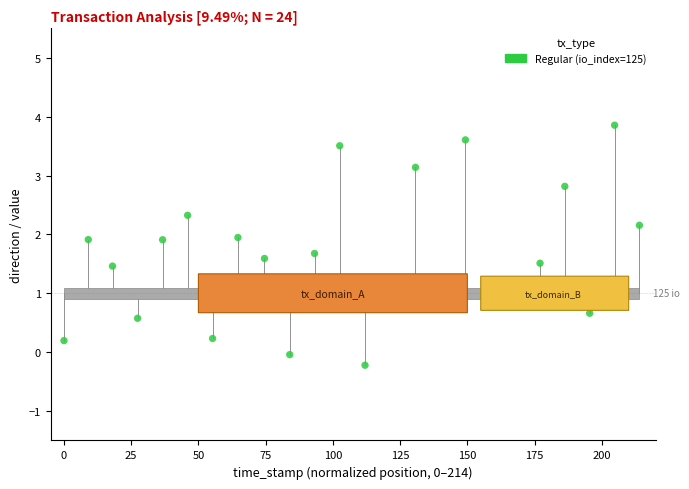

What is the range of X values (max minus min)?

214.0